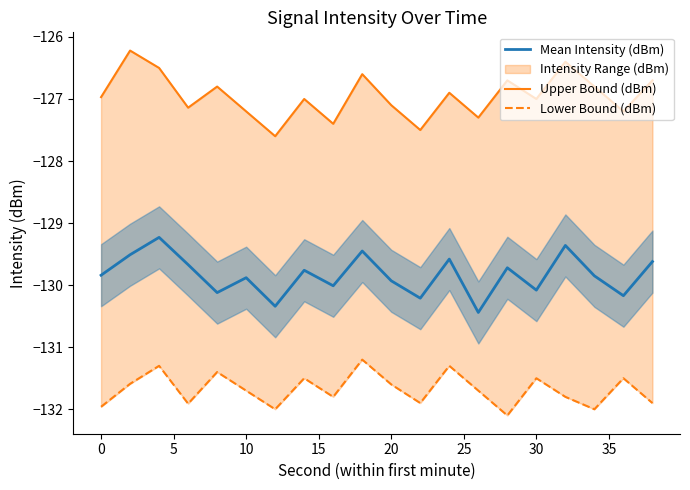

How many lines are shown in the chart?

3